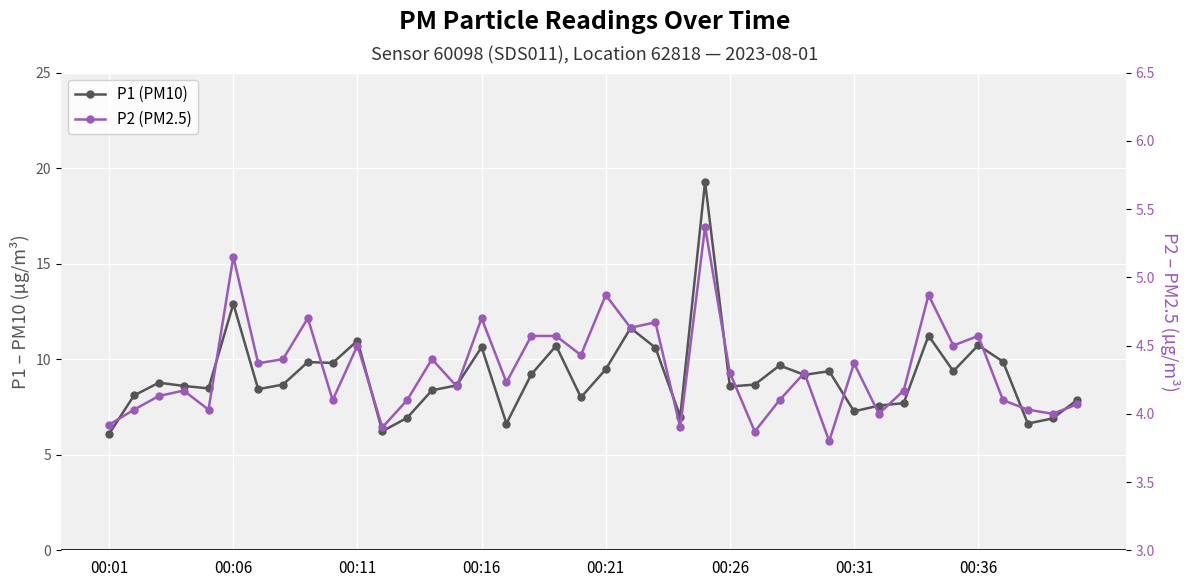

Is the value of P1 (PM10) at 27 greater than the value of P2 (PM2.5) at 00:36?

Yes